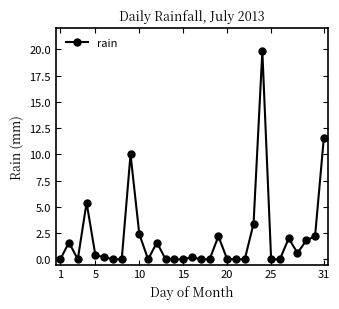

How many categories are shown in the chart?

31